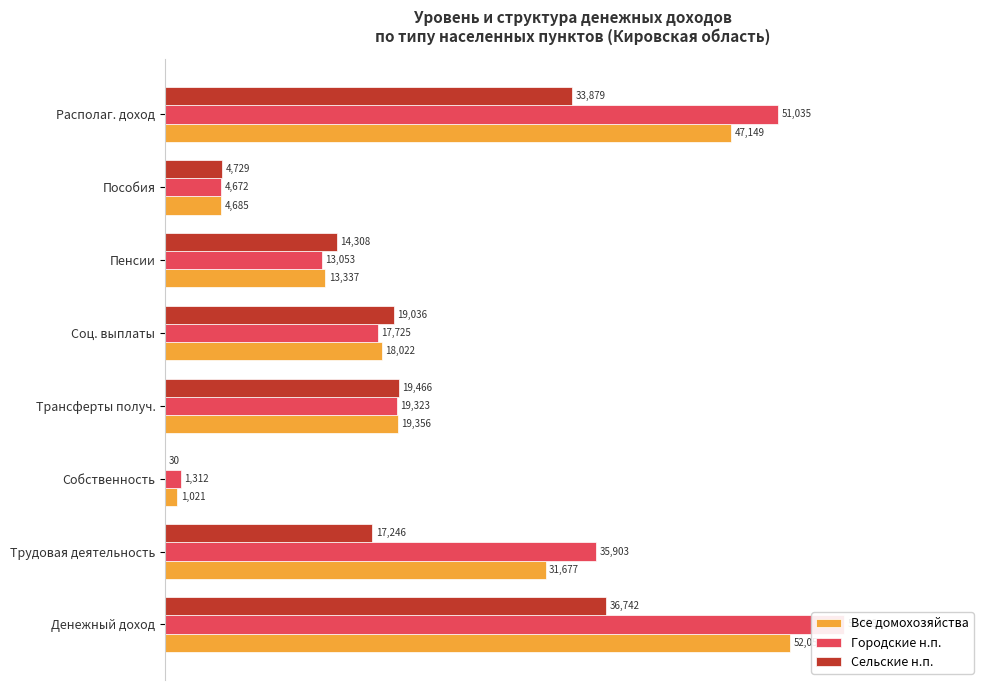

How many values in the Городские н.п. series exceed 19323?

4